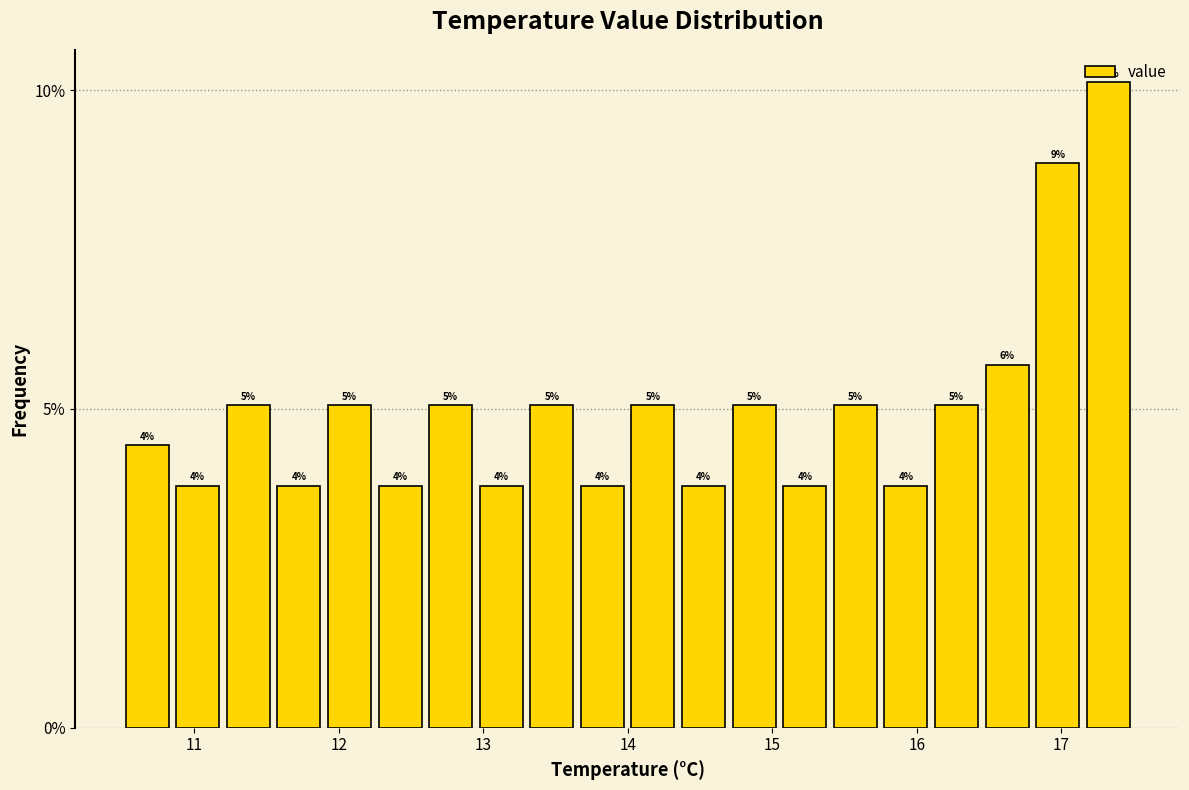

Read against the x-axis, roughly where is the centre of the tallest bar?

17.3